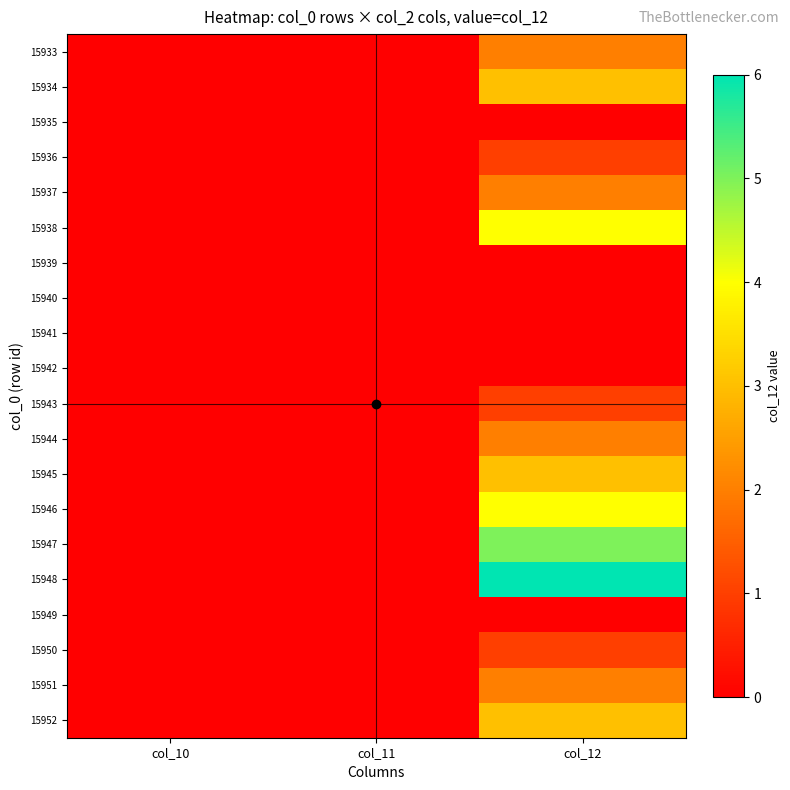

Reading left to right, extract all data points from this chart.

15933: col_10=0	col_11=0	col_12=2
15934: col_10=0	col_11=0	col_12=3
15935: col_10=0	col_11=0	col_12=0
15936: col_10=0	col_11=0	col_12=1
15937: col_10=0	col_11=0	col_12=2
15938: col_10=0	col_11=0	col_12=4
15939: col_10=0	col_11=0	col_12=0
15940: col_10=0	col_11=0	col_12=0
15941: col_10=0	col_11=0	col_12=0
15942: col_10=0	col_11=0	col_12=0
15943: col_10=0	col_11=0	col_12=1
15944: col_10=0	col_11=0	col_12=2
15945: col_10=0	col_11=0	col_12=3
15946: col_10=0	col_11=0	col_12=4
15947: col_10=0	col_11=0	col_12=5
15948: col_10=0	col_11=0	col_12=6
15949: col_10=0	col_11=0	col_12=0
15950: col_10=0	col_11=0	col_12=1
15951: col_10=0	col_11=0	col_12=2
15952: col_10=0	col_11=0	col_12=3